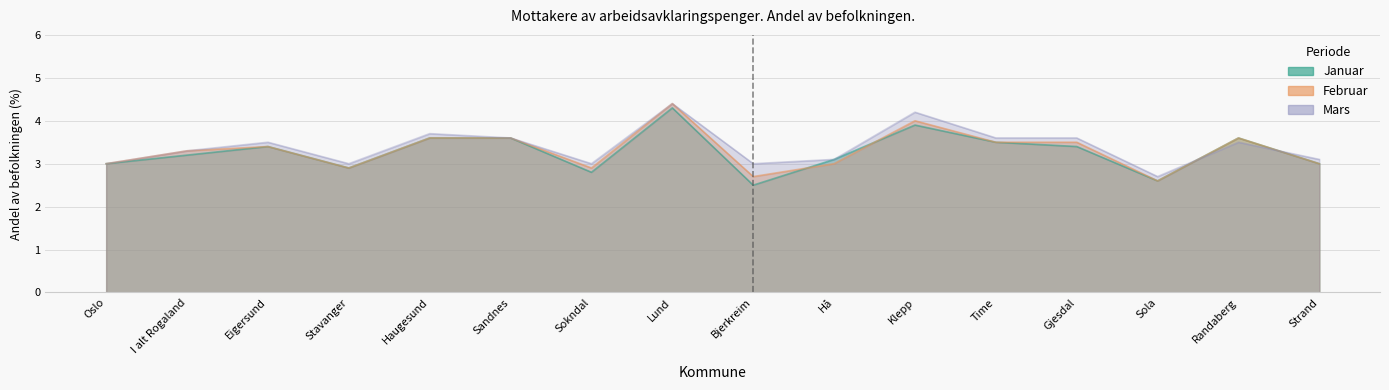

How many intersections are there between Mars and Januar?

2